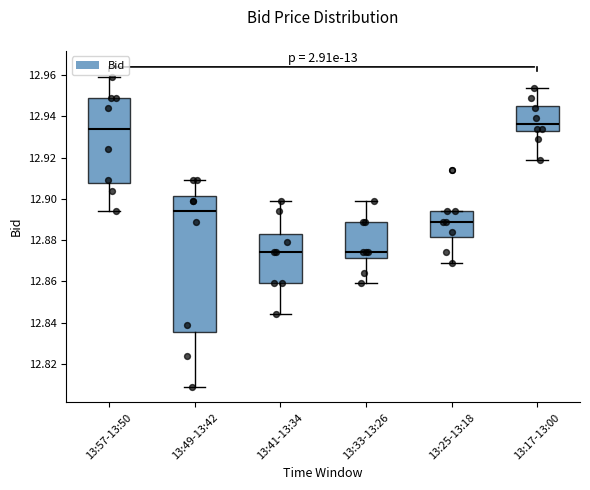

Comparing the boxes themselves (not the whiskers), which one is the tallest?

13:49-13:42